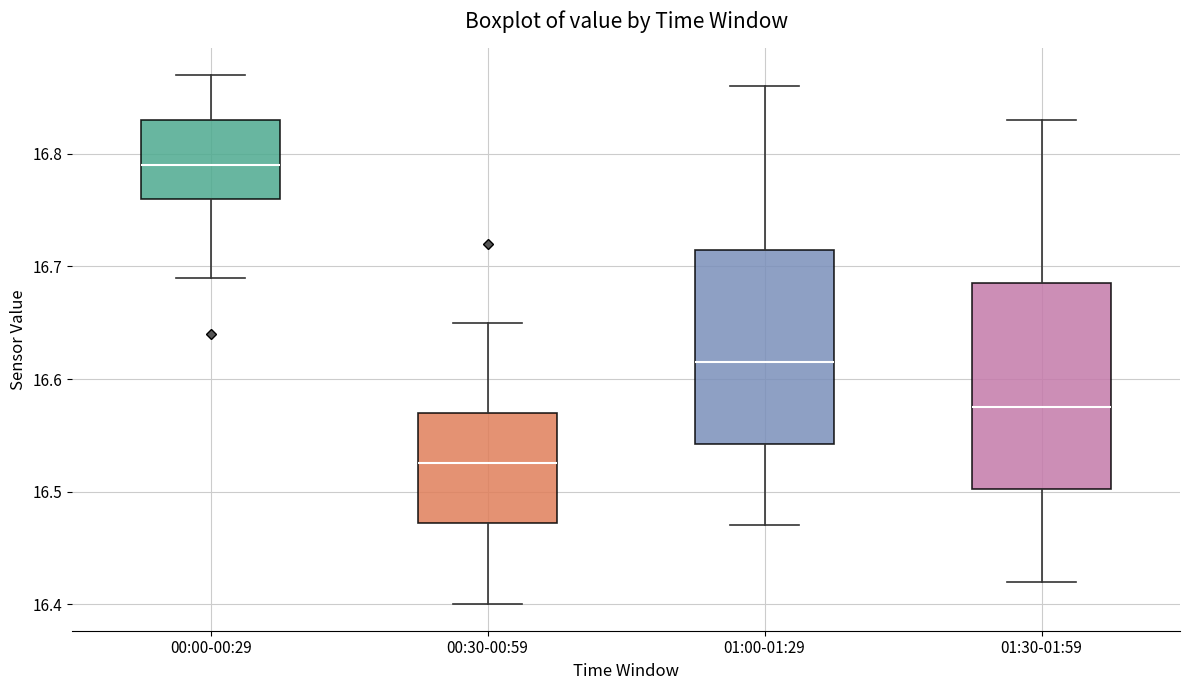

Which box has the lowest median line?

00:30-00:59